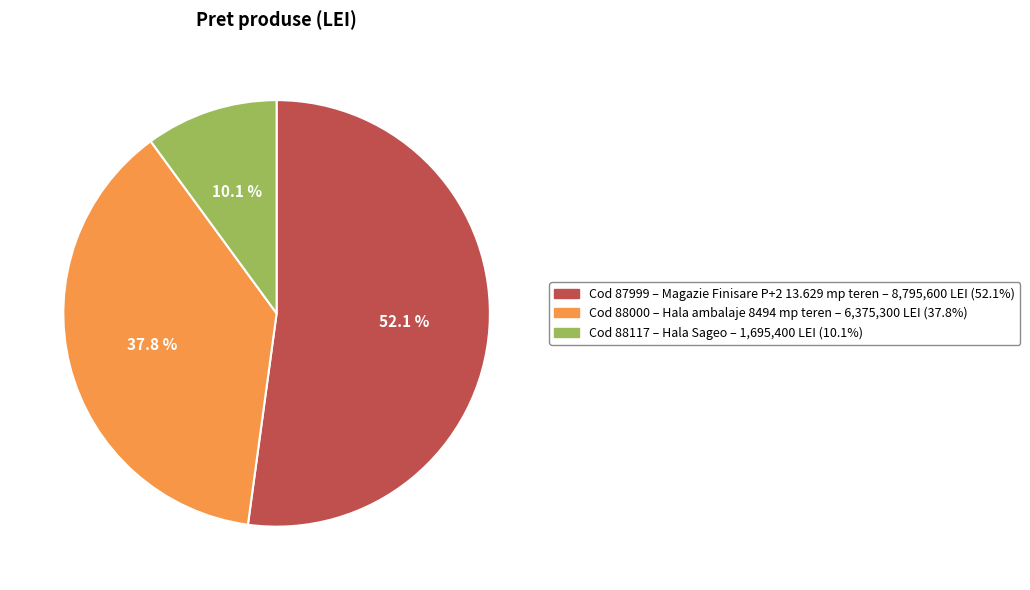

Is there any slice that represents more than half of the pie?

Yes